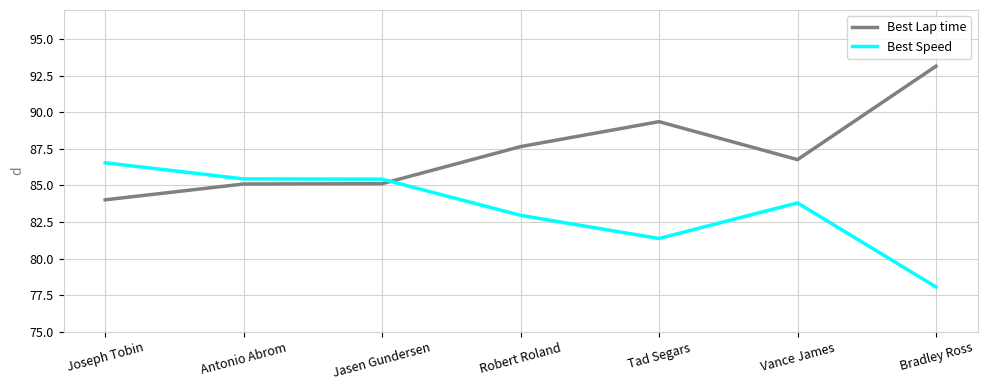

Where is Best Lap time nearest to the value 88?

Robert Roland